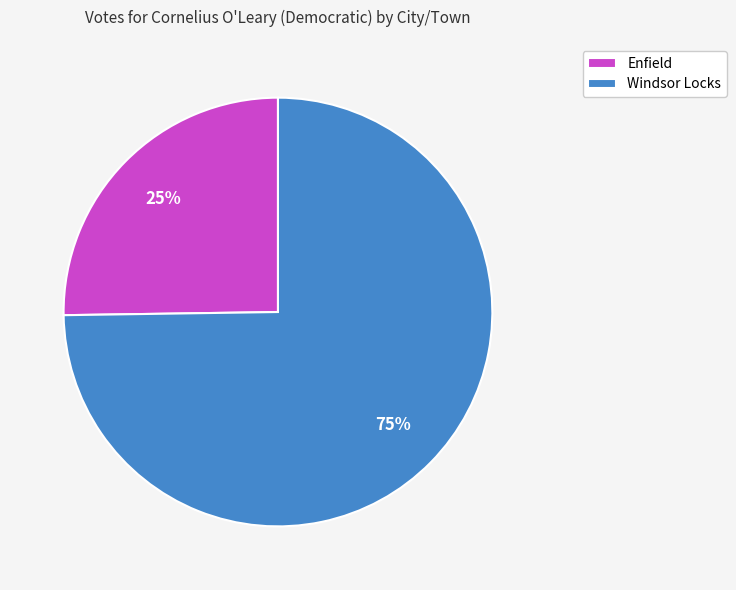

Does any single category account for the majority?

Yes